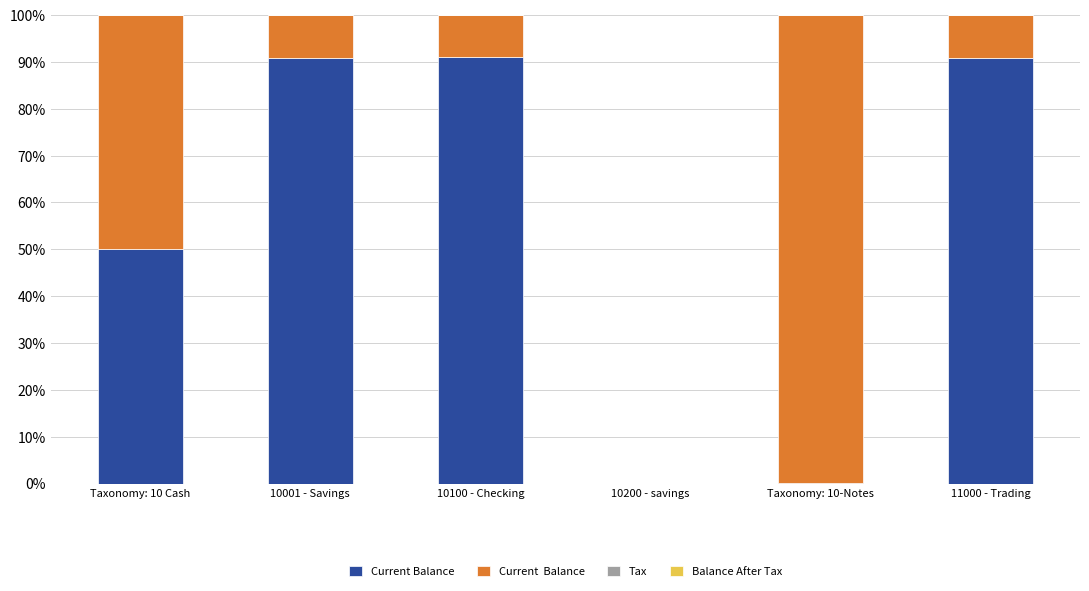

What is the total value across all series at 10100 - Checking?

100.0